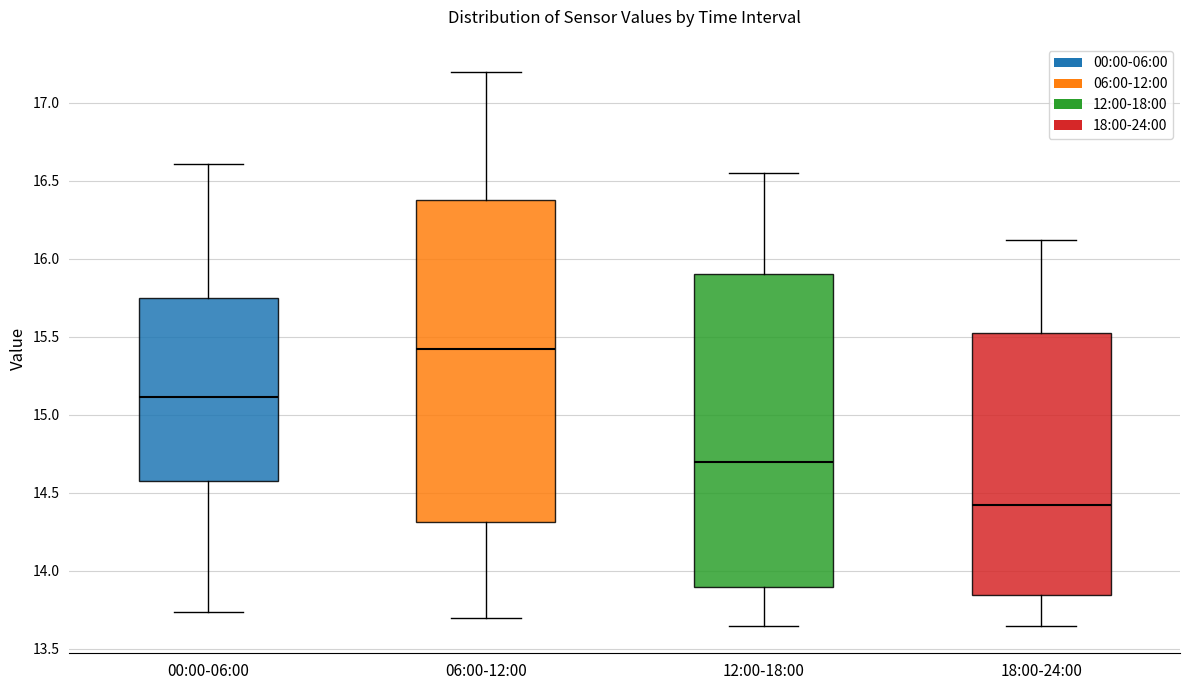

Reading left to right, read every box against the y-axis: the position of its median line, the range the box covers, and the ends of its whiskers. The values are not printed on the chart, so give them approximately, as read against the axis.

00:00-06:00: median 15.10, box 14.60 to 15.75, whiskers 13.75 to 16.60
06:00-12:00: median 15.45, box 14.30 to 16.40, whiskers 13.70 to 17.20
12:00-18:00: median 14.70, box 13.90 to 15.90, whiskers 13.65 to 16.55
18:00-24:00: median 14.45, box 13.85 to 15.55, whiskers 13.65 to 16.10